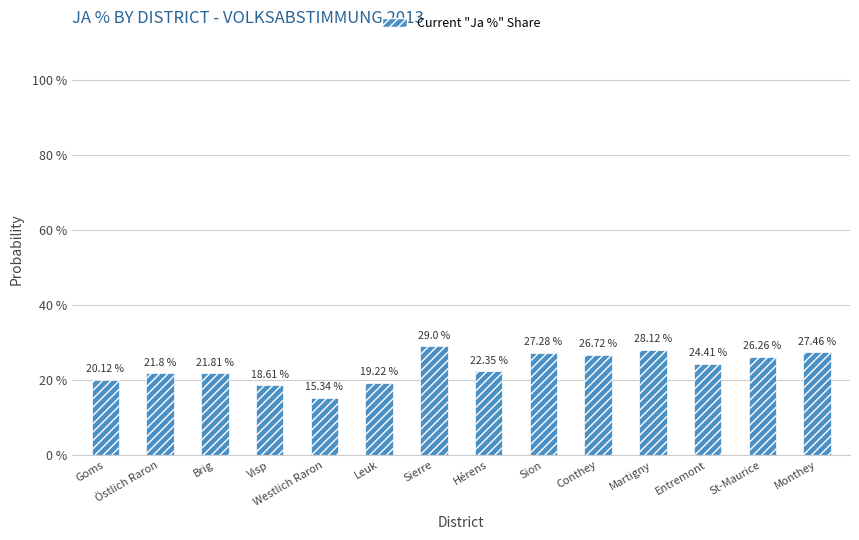

At which label does the data first exceed 24?

Sierre